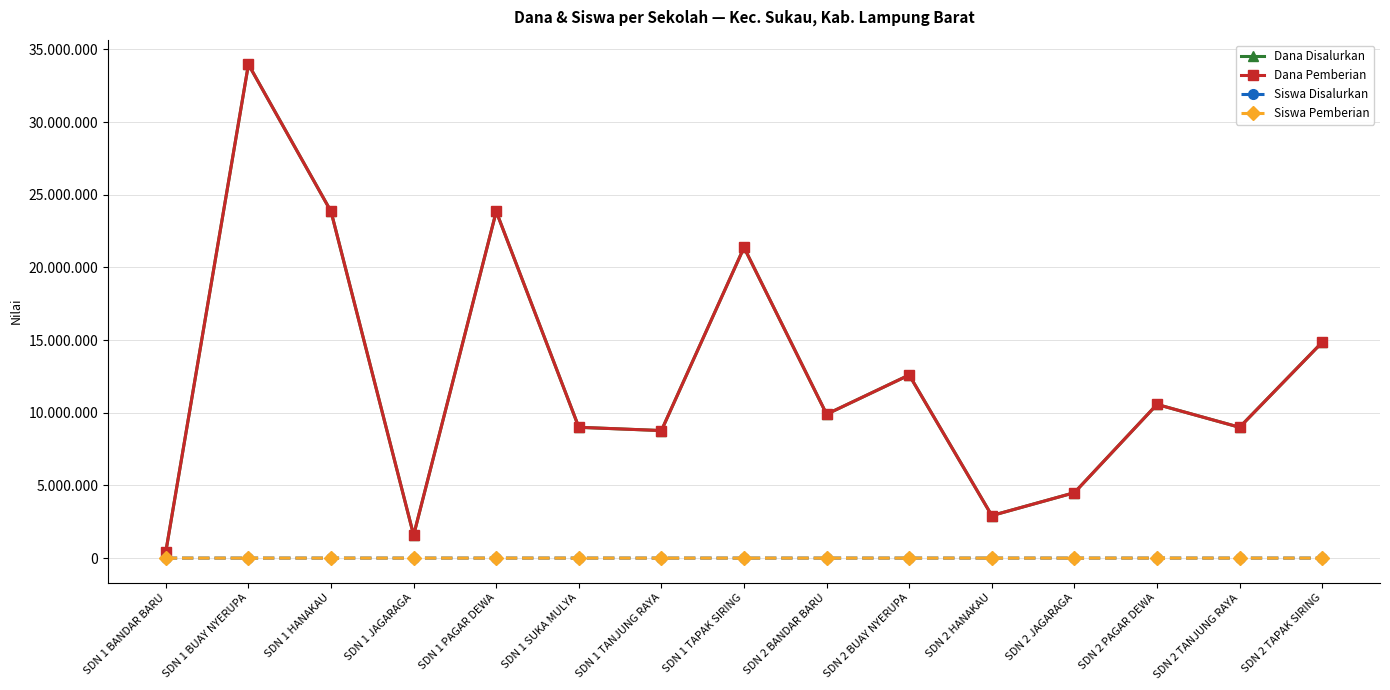

At SDN 2 JAGARAGA, list the series in order from smallest to largest.

Siswa Disalurkan, Siswa Pemberian, Dana Disalurkan, Dana Pemberian